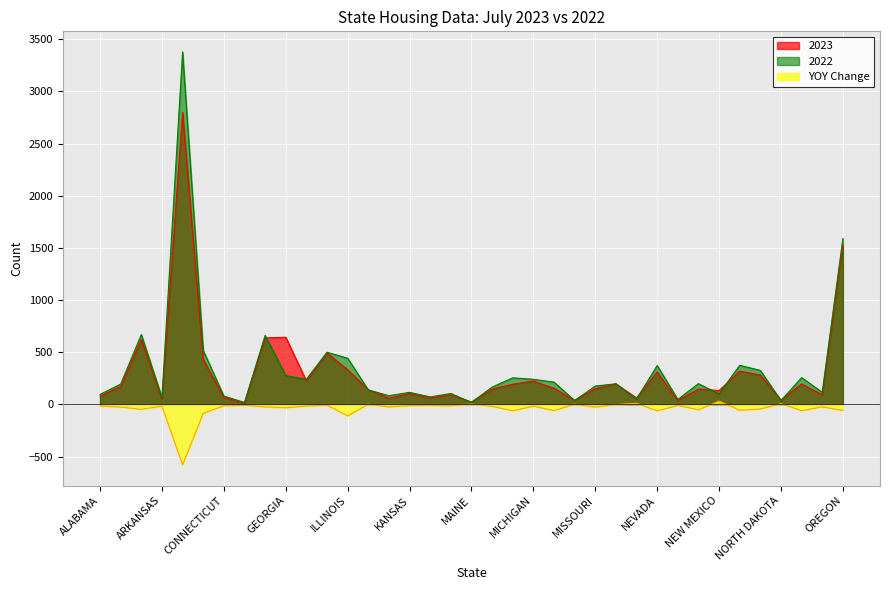

Where is 2022 nearest to the value 1698?

OREGON